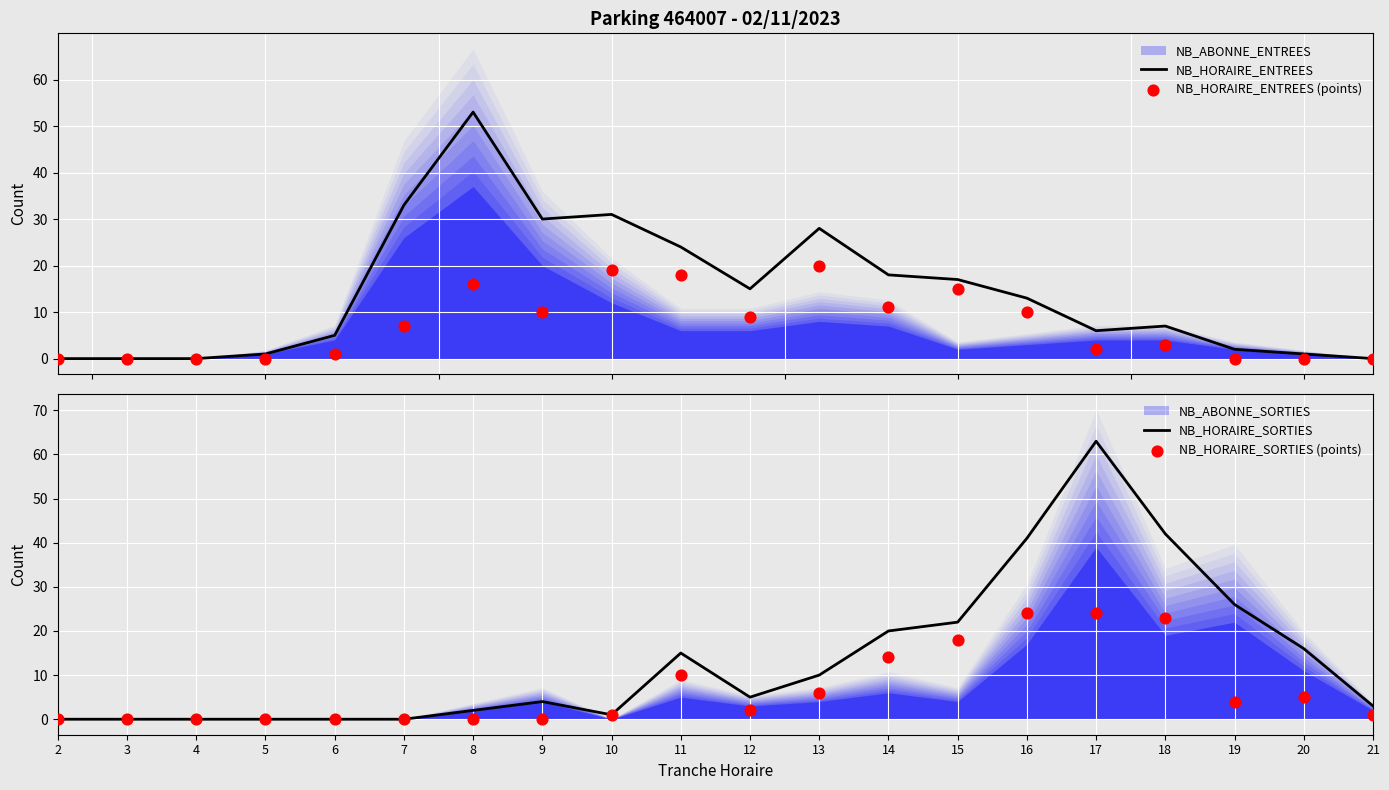

At which category is the sum across all series the highest?

17